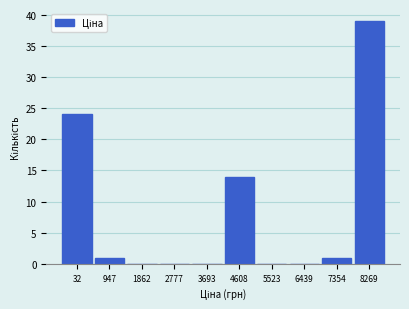

Reading right to left, list all the values displayed in this chart.

8269=39	7354=1	6439=0	5523=0	4608=14	3693=0	2777=0	1862=0	947=1	32=24